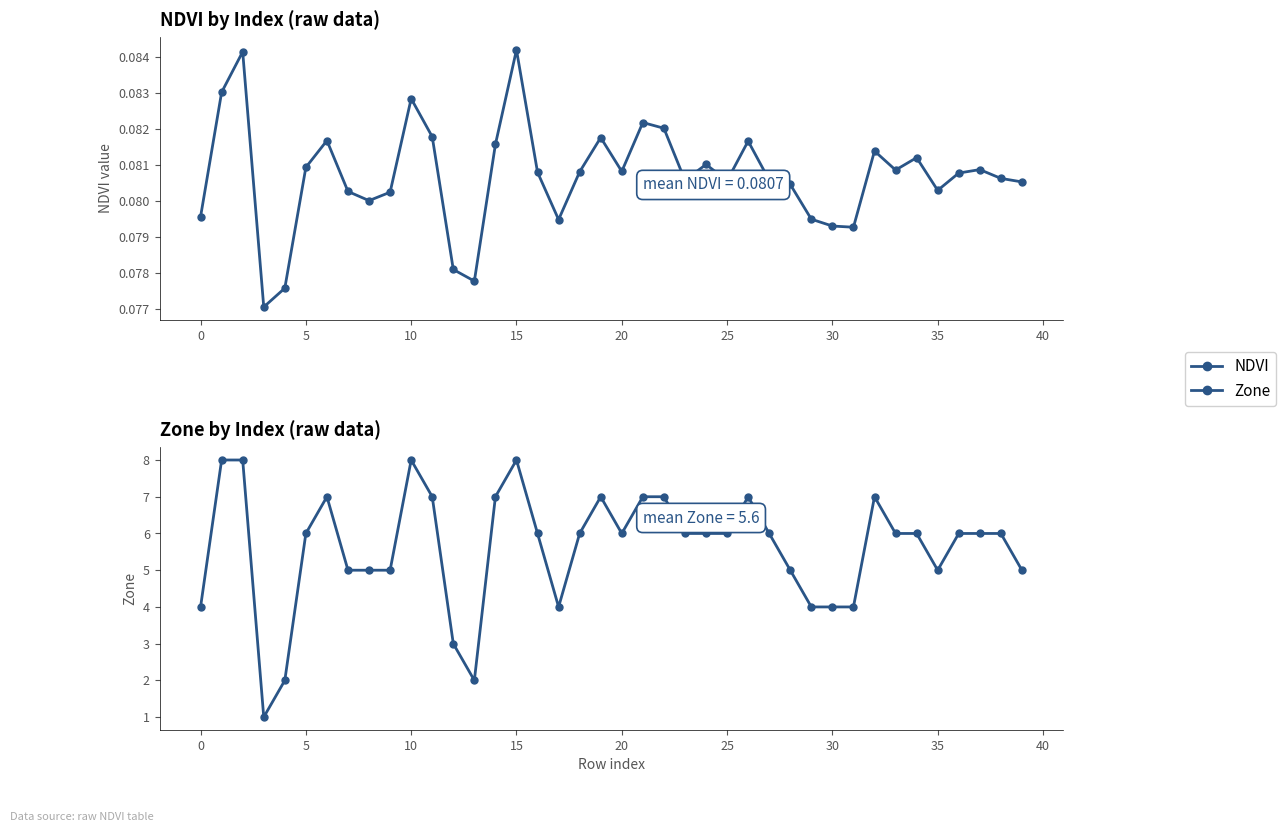

What is the label of the 22nd point from the left?

21